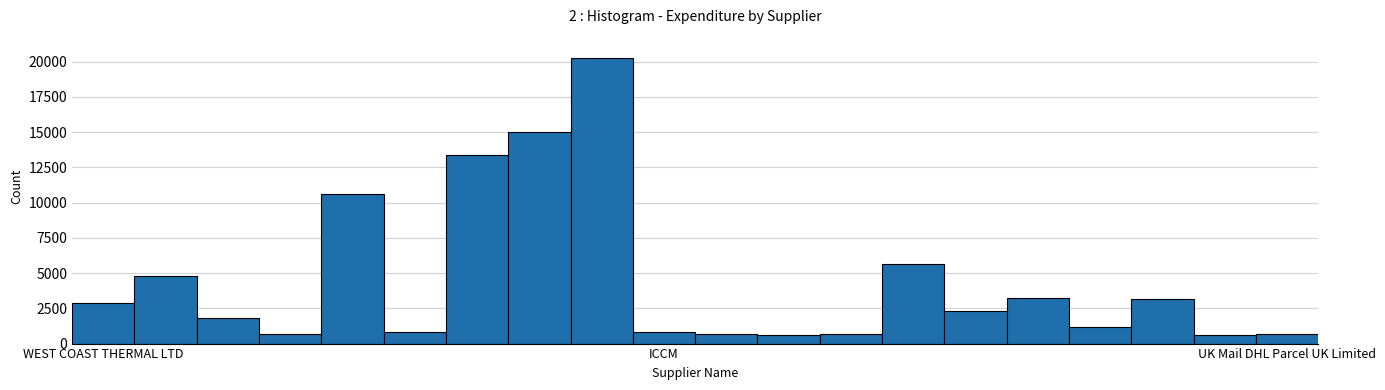

What is the minimum value shown in the chart?

582.8